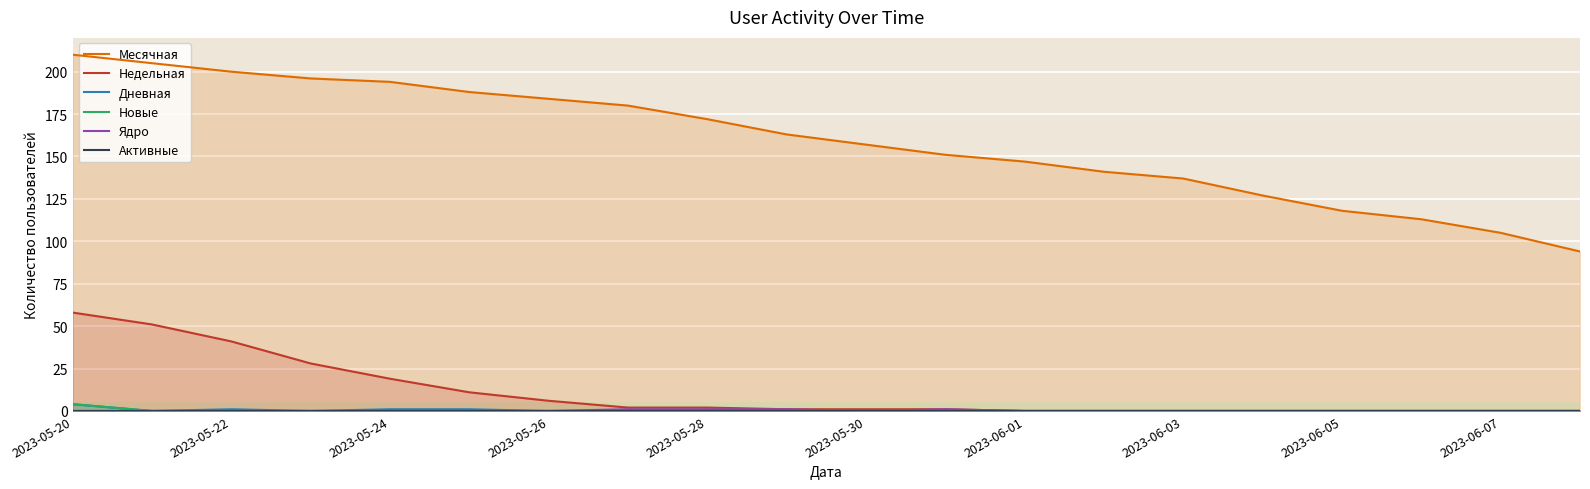

True or false: Недельная has a value of 37 at 2023-06-05.

False